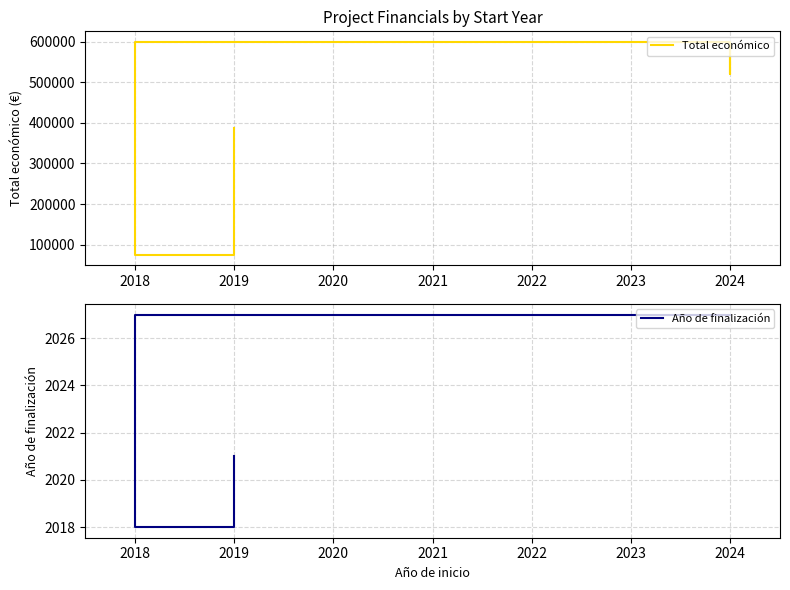

What is the value of the Año de finalización point at the 5th from the left?

2021